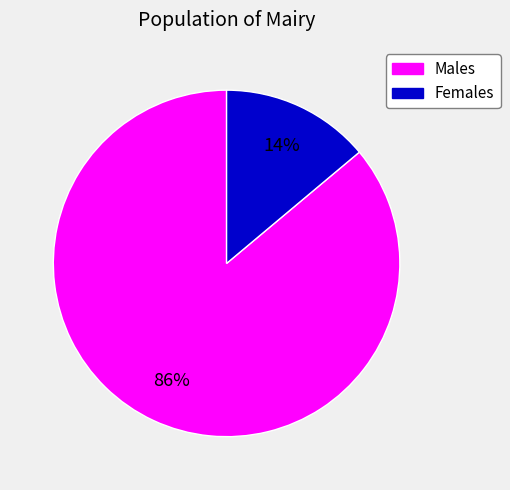

Does any single category account for the majority?

Yes